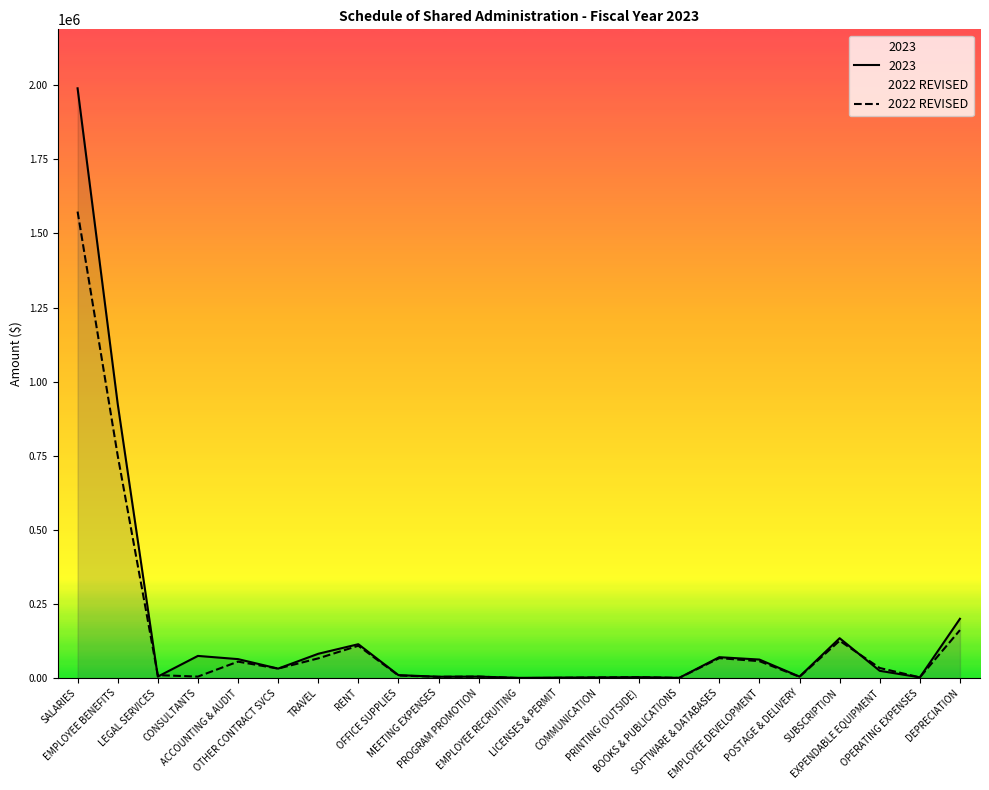

Where is the data nearest to the value 786790?

EMPLOYEE BENEFITS